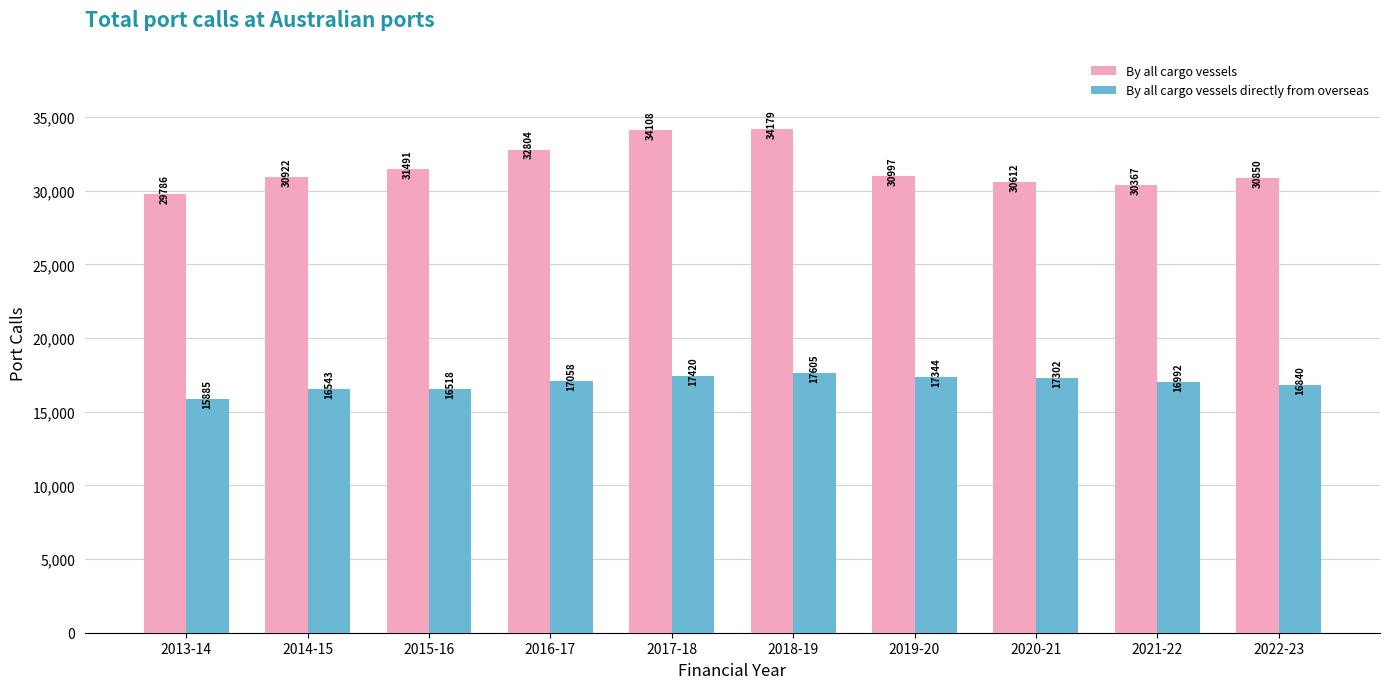

What is the value of the By all cargo vessels directly from overseas bar at the 4th from the left?

17058